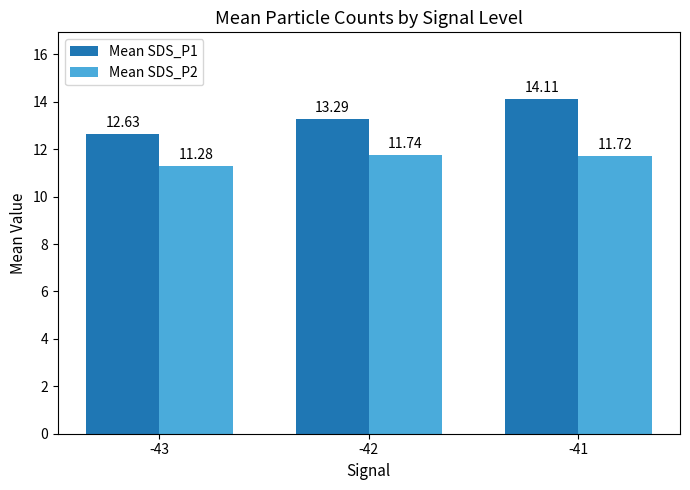

What is the value of the Mean SDS_P1 bar at the 3rd from the left?

14.1